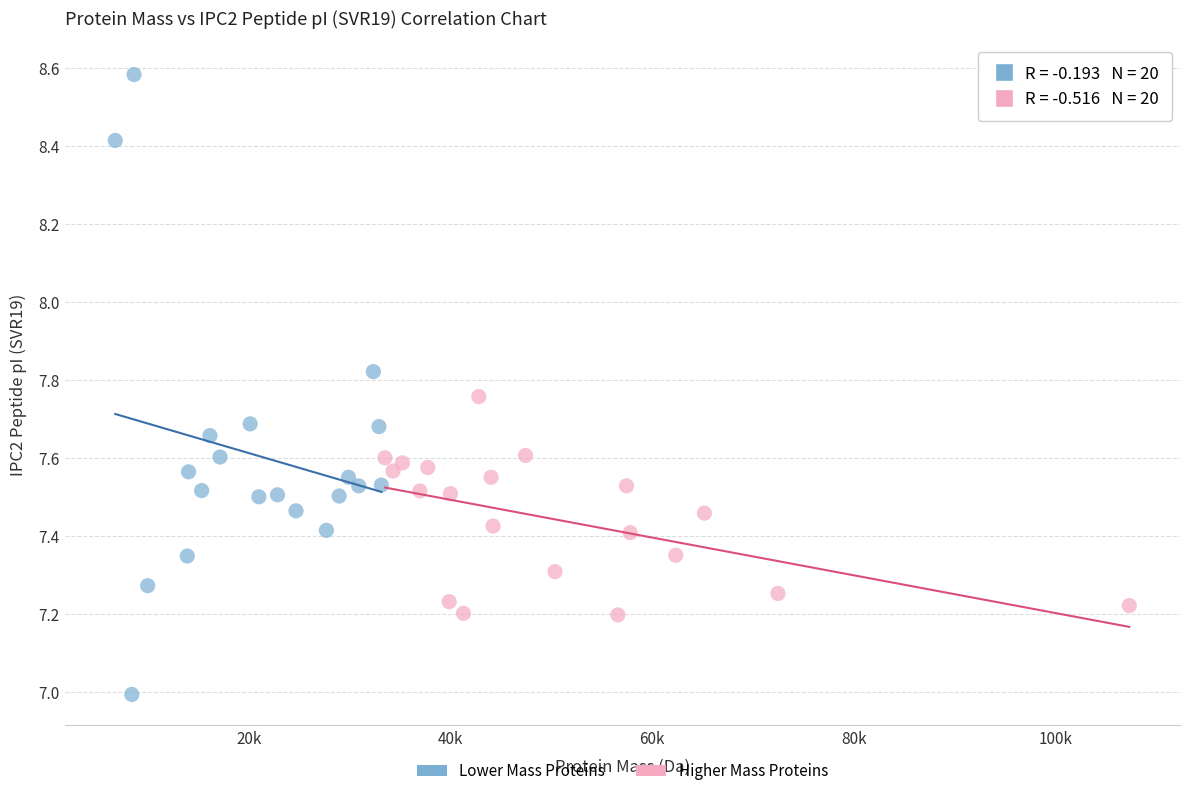

Which series contains the lowest Y value?

Lower Mass Proteins